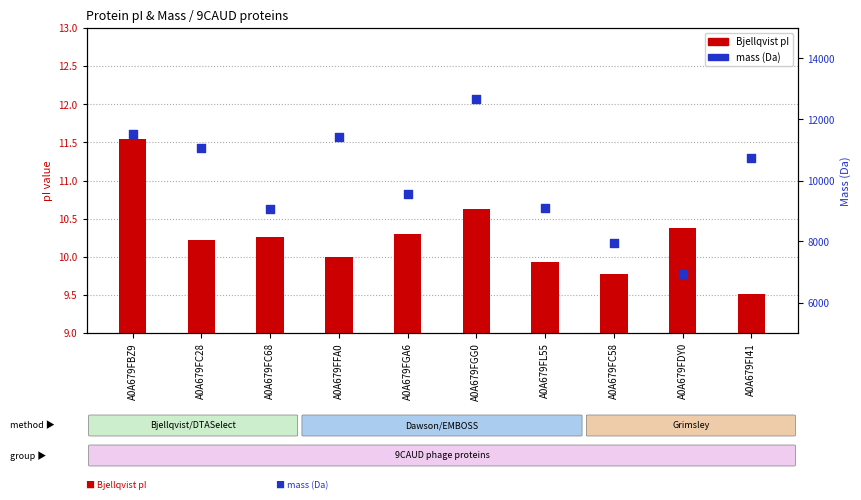

At which category is the sum across all series the highest?

A0A679FGG0